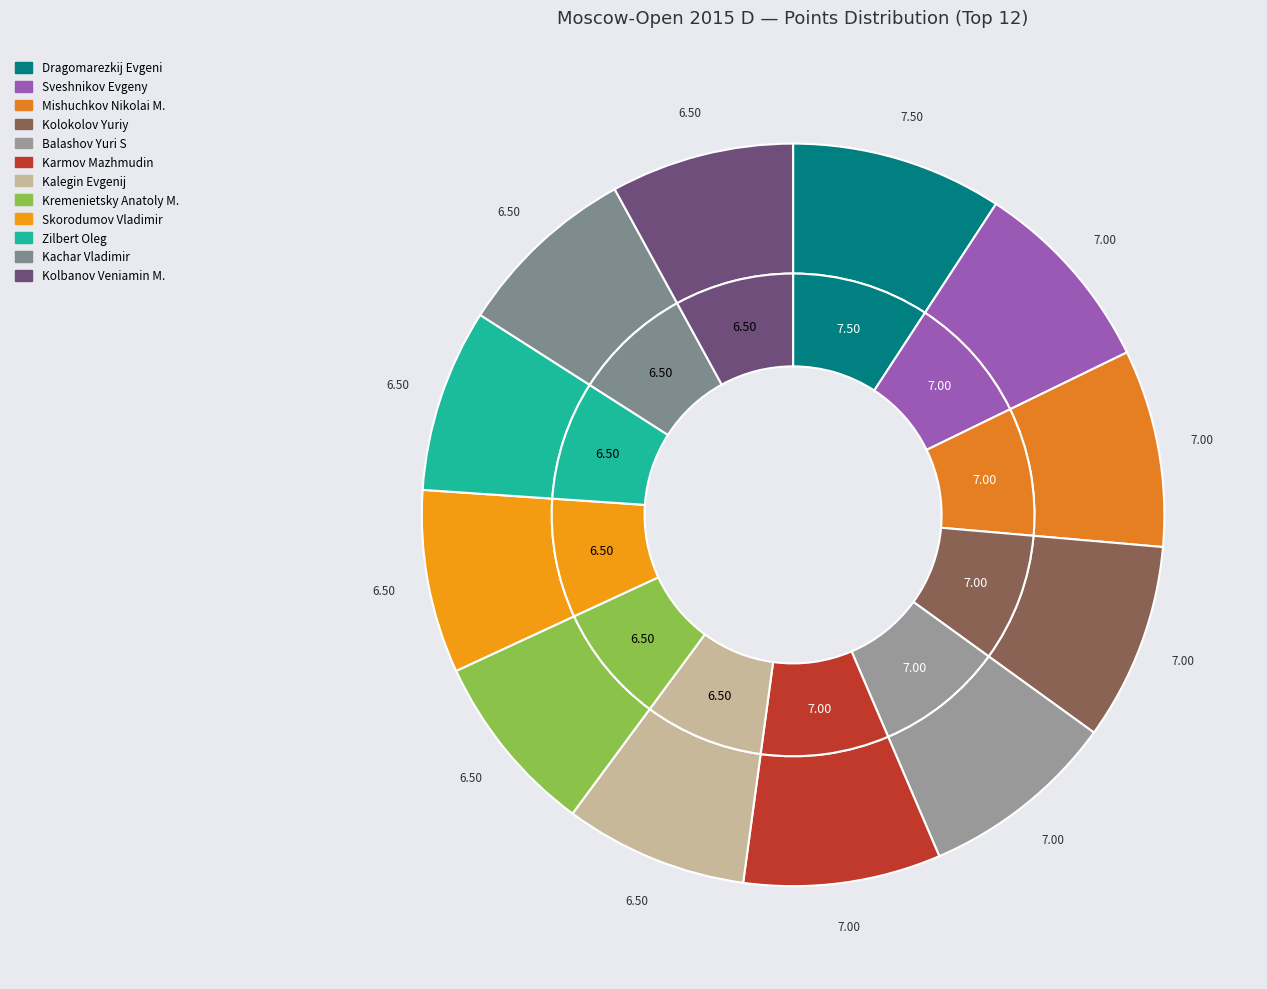

Is it true that Kalegin Evgenij is 8% of the pie?

True